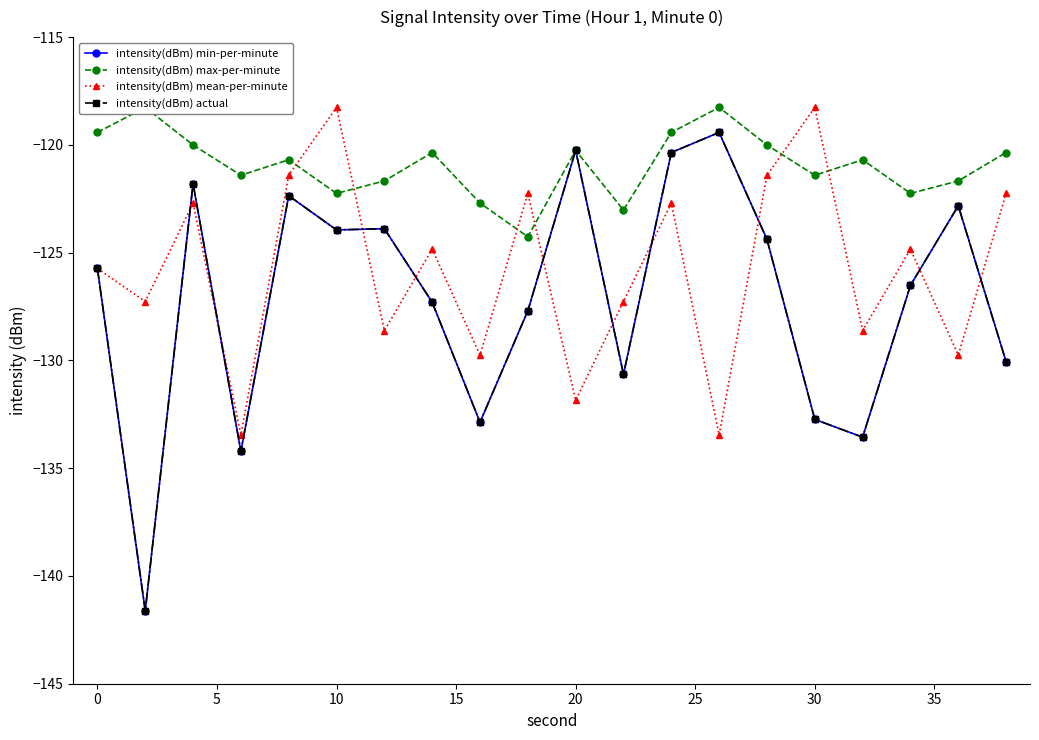

Which series has the largest total across all categories?

intensity(dBm) max-per-minute